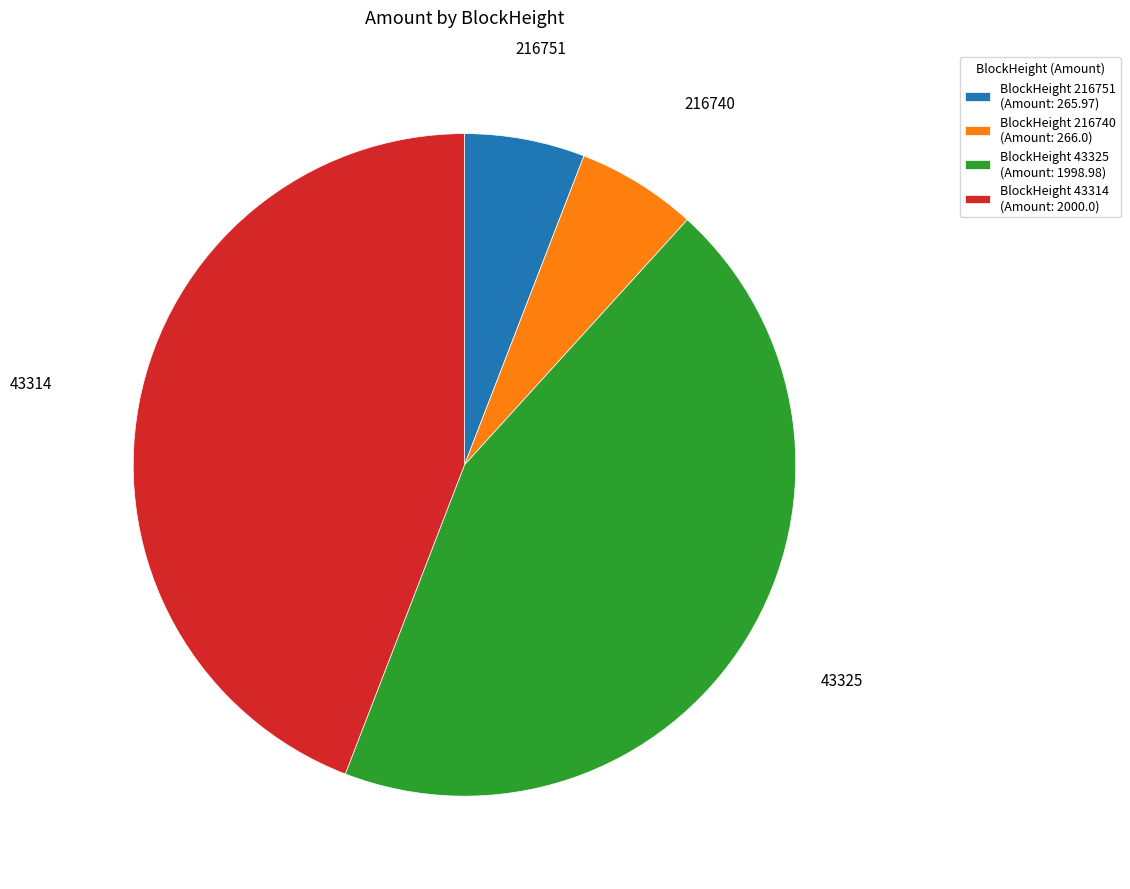

How many slices are in this pie chart?

4